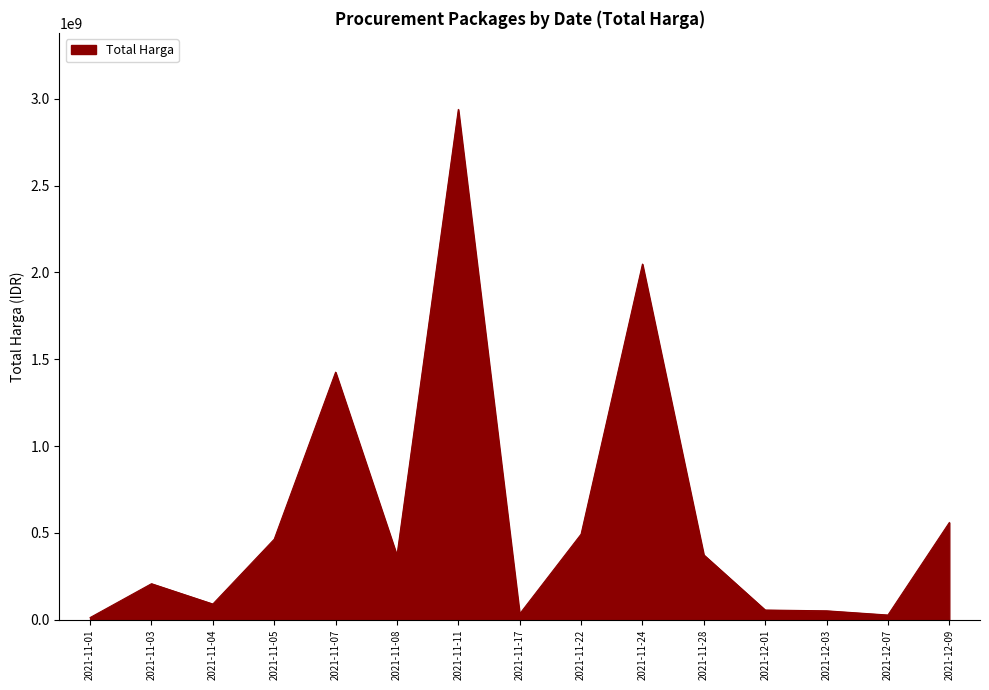

What is the difference between the maximum and minimum values?

2926246740